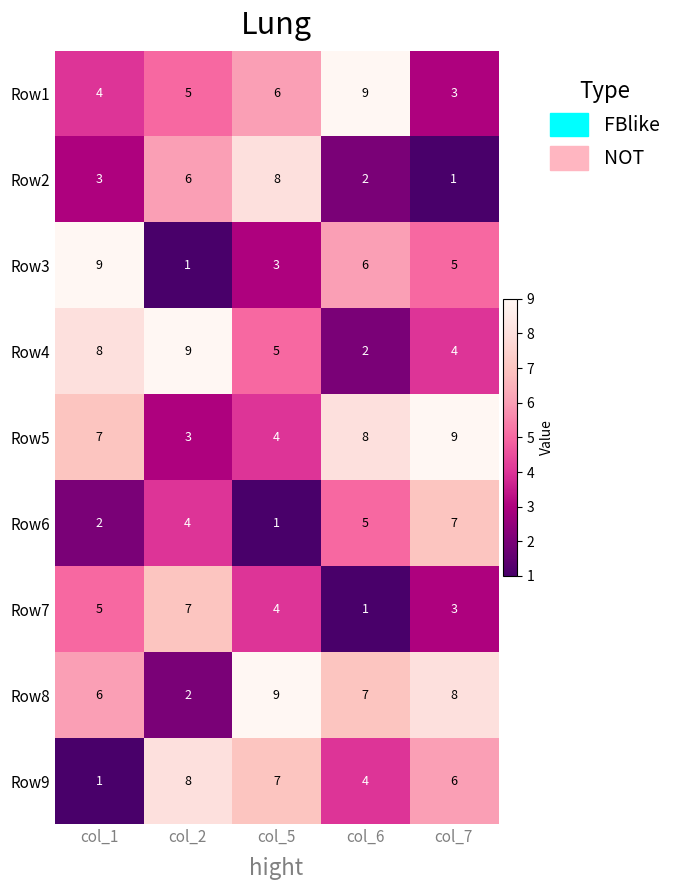

What is the difference between the Row1 values at col_1 and col_6?

5